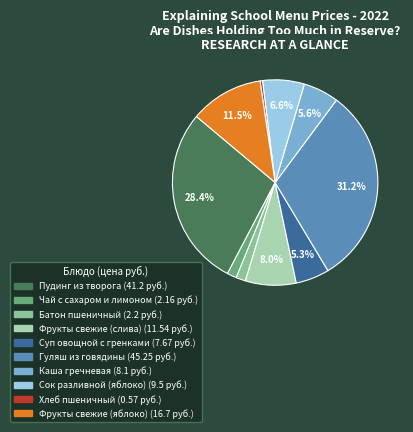

To the nearest percent, what is the difference between the largest and smallest slice percentages?

31%